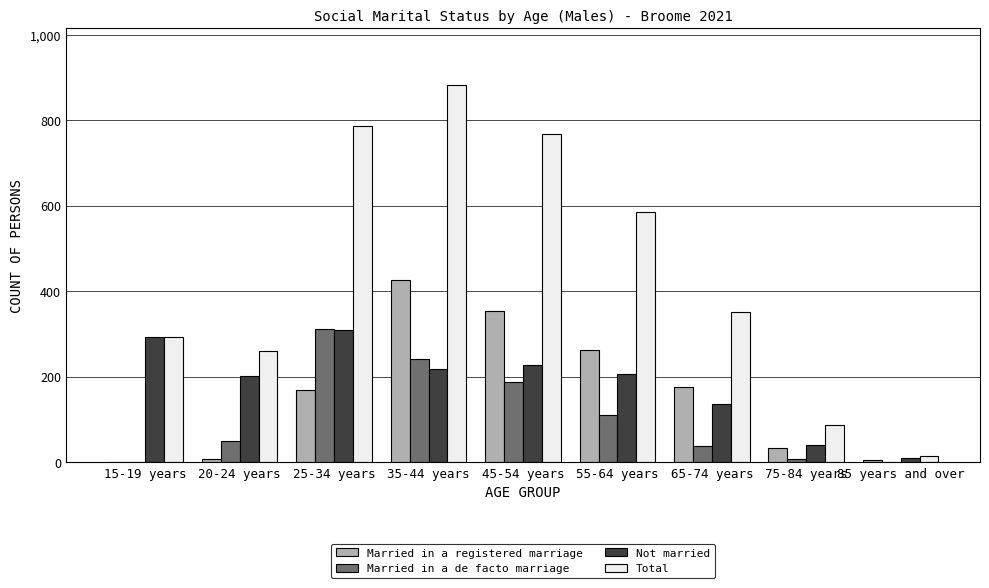

Is the value of Not married at 65-74 years greater than the value of Total at 65-74 years?

No